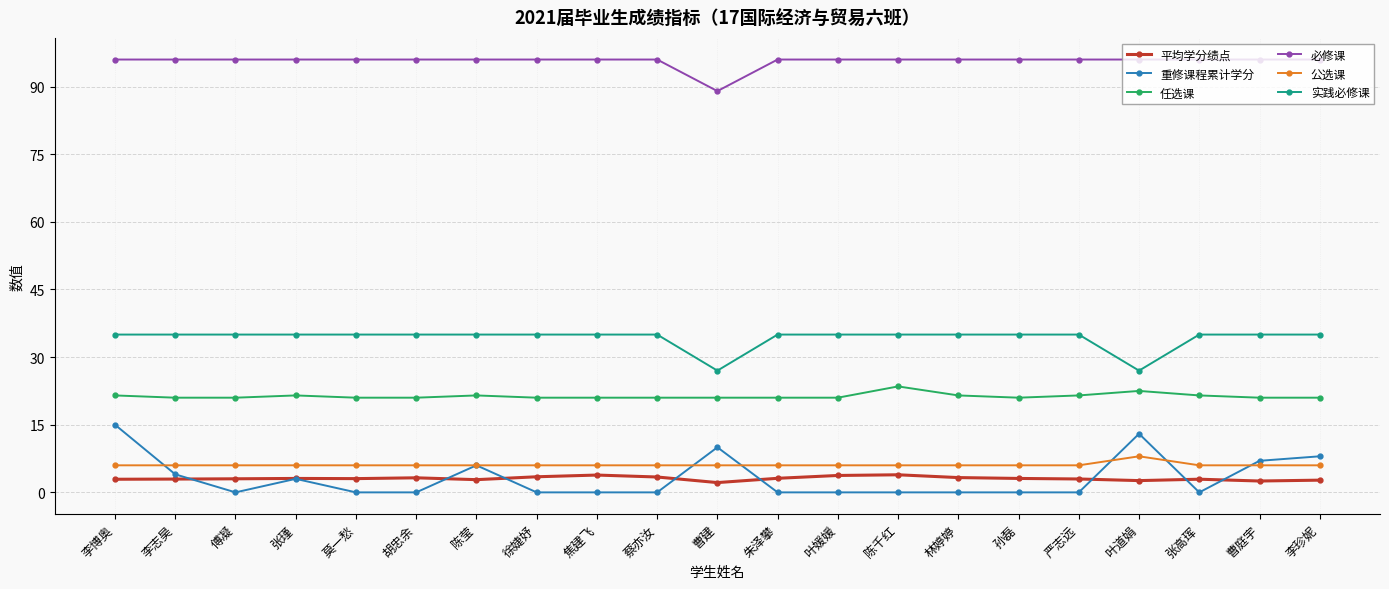

Is it true that 任选课 equals 6.5 at 李博奥?

False